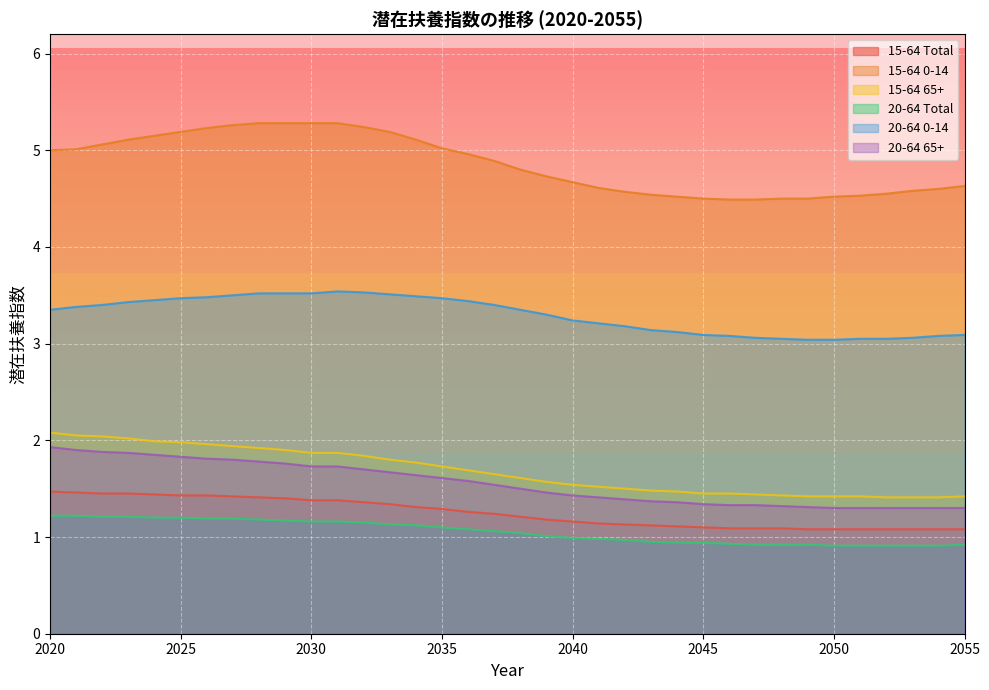

True or false: 20-64 0-14 has a value of 5.2 at 2046.

False